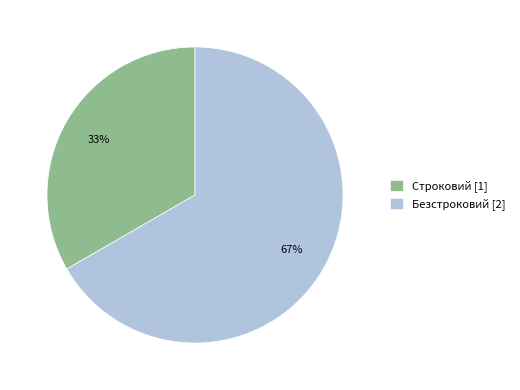

How many segments does this pie chart have?

2